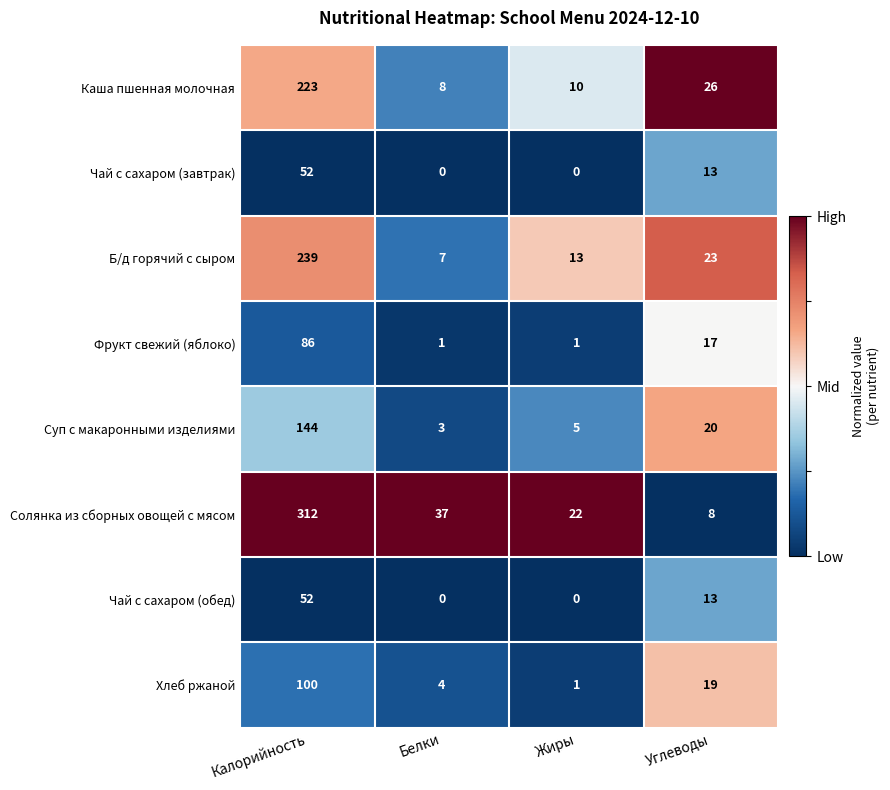

Which label corresponds to the largest value in the chart?

Калорийность